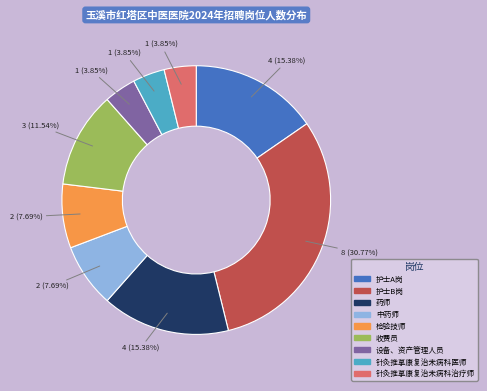

Which category has the biggest portion of the pie?

护士B岗